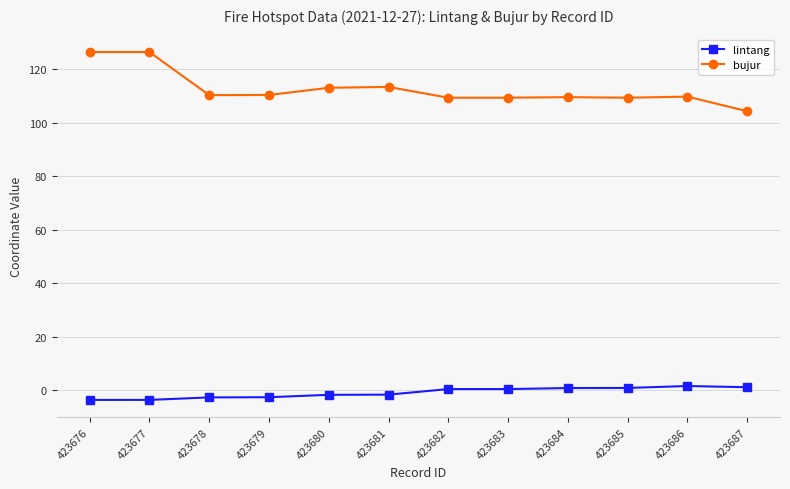

Which series has the widest spread of values?

bujur